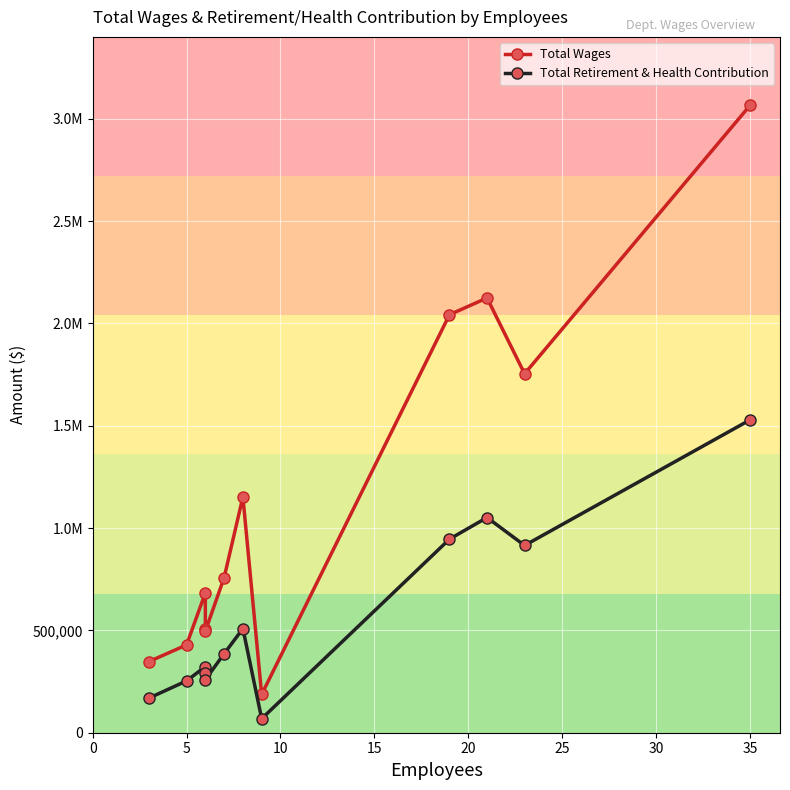

In Total Retirement & Health Contribution, how many points are lower than both neighbors (excluding endpoints)?

3